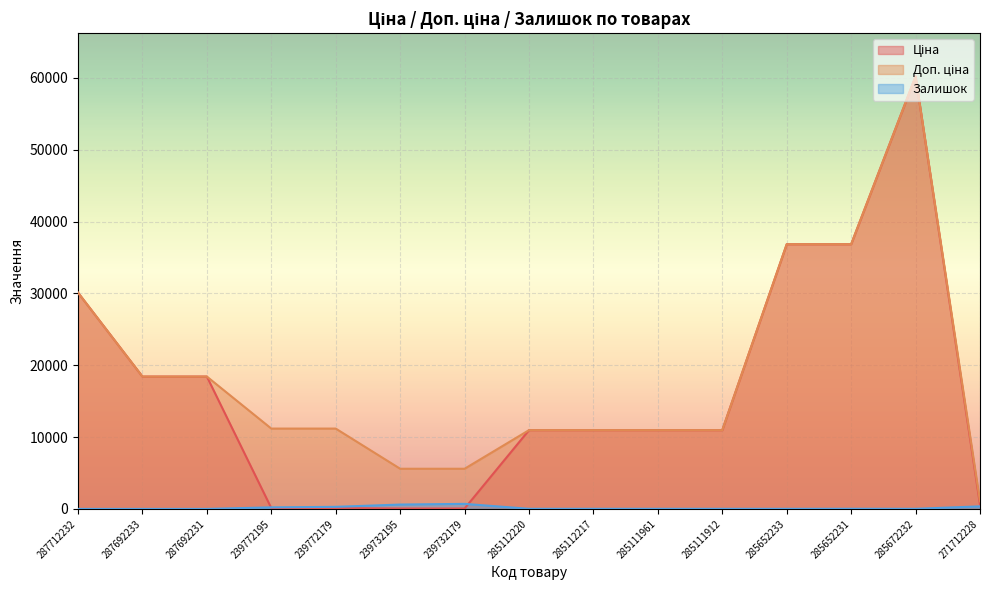

What value does the Ціна series have at 285111961?

10964.4